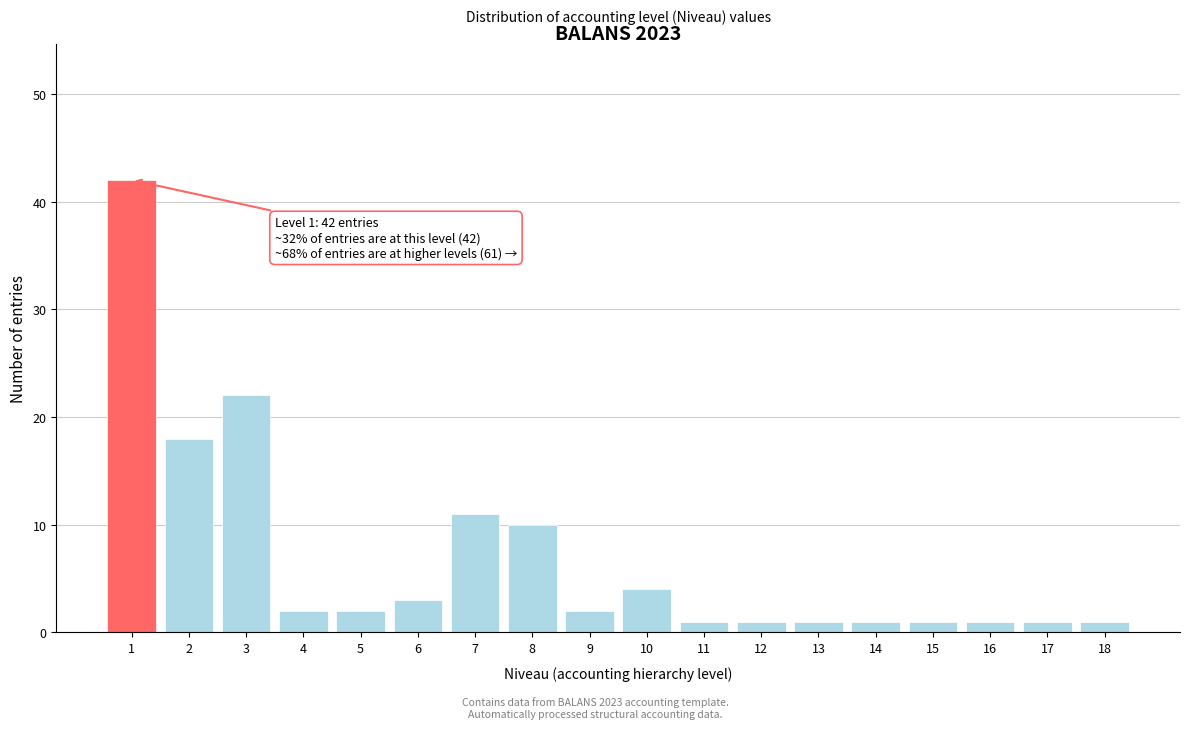

Reading right to left, what are all the values shown in this chart?

1	1	1	1	1	1	1	1	4	2	10	11	3	2	2	22	18	42